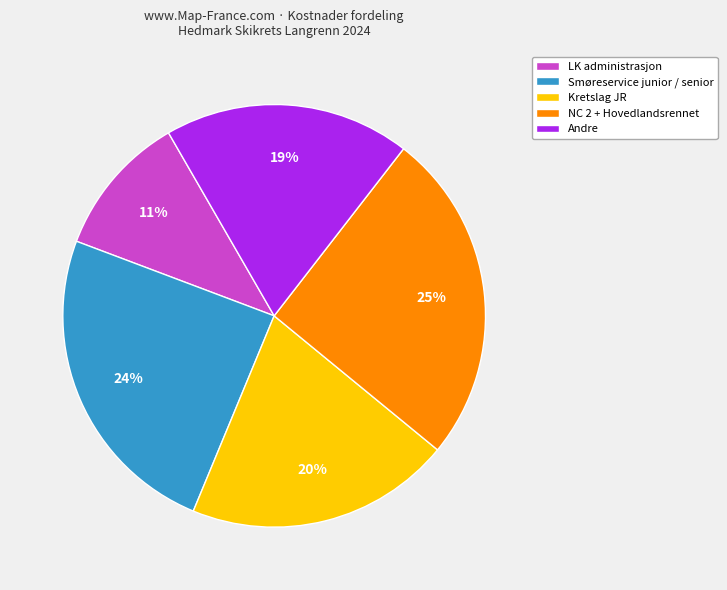

How many segments does this pie chart have?

5